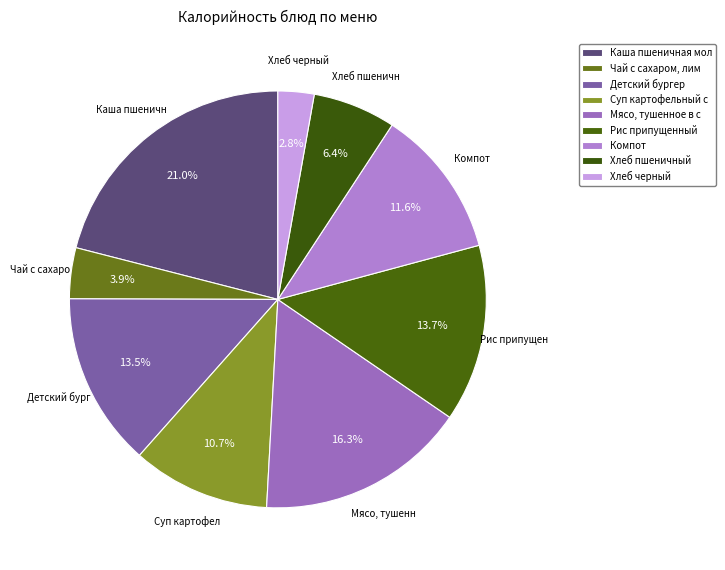

What is the smallest slice in the pie chart?

Хлеб черный